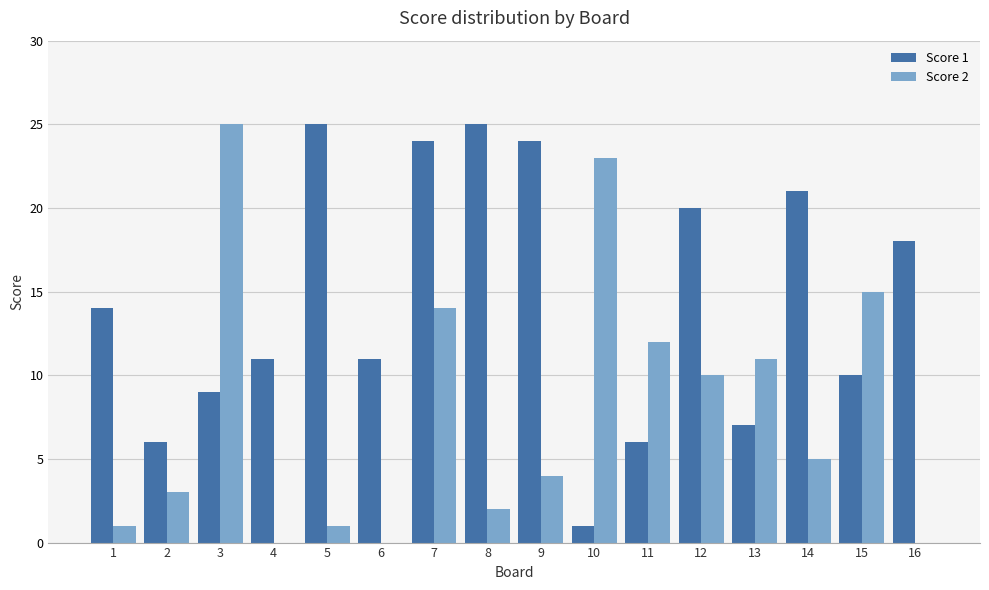

Which series changed the most between 3 and 7?

Score 1